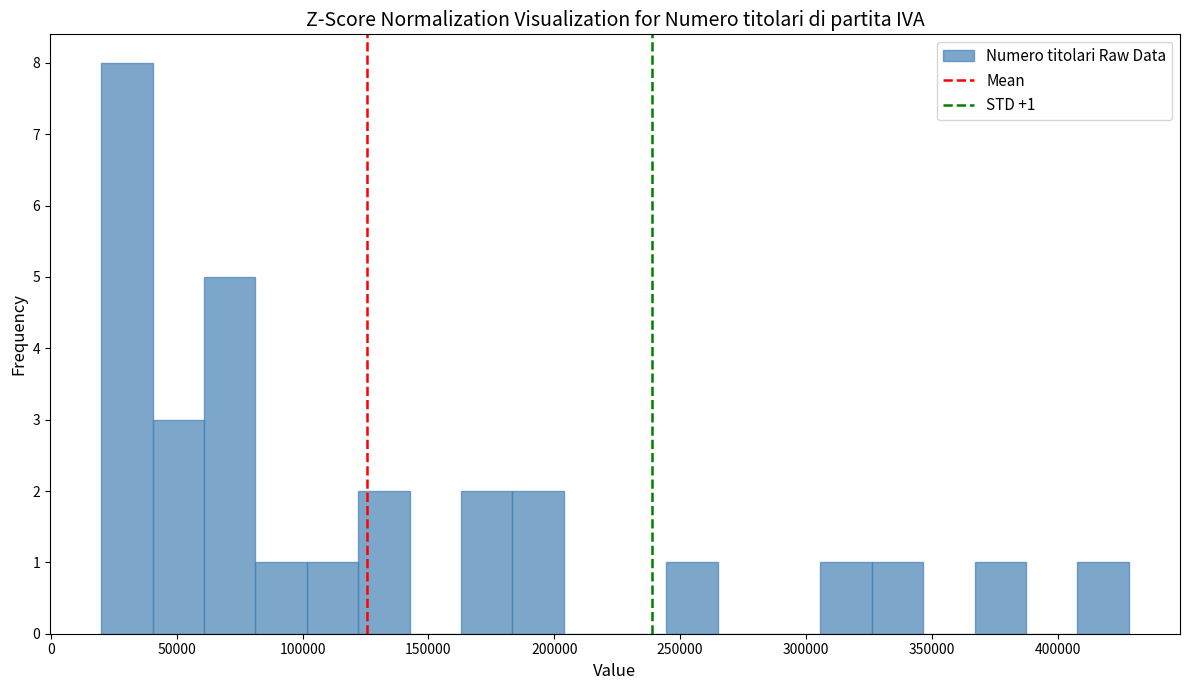

Over which range of the x-axis is the bar tallest?

20000 to 40000